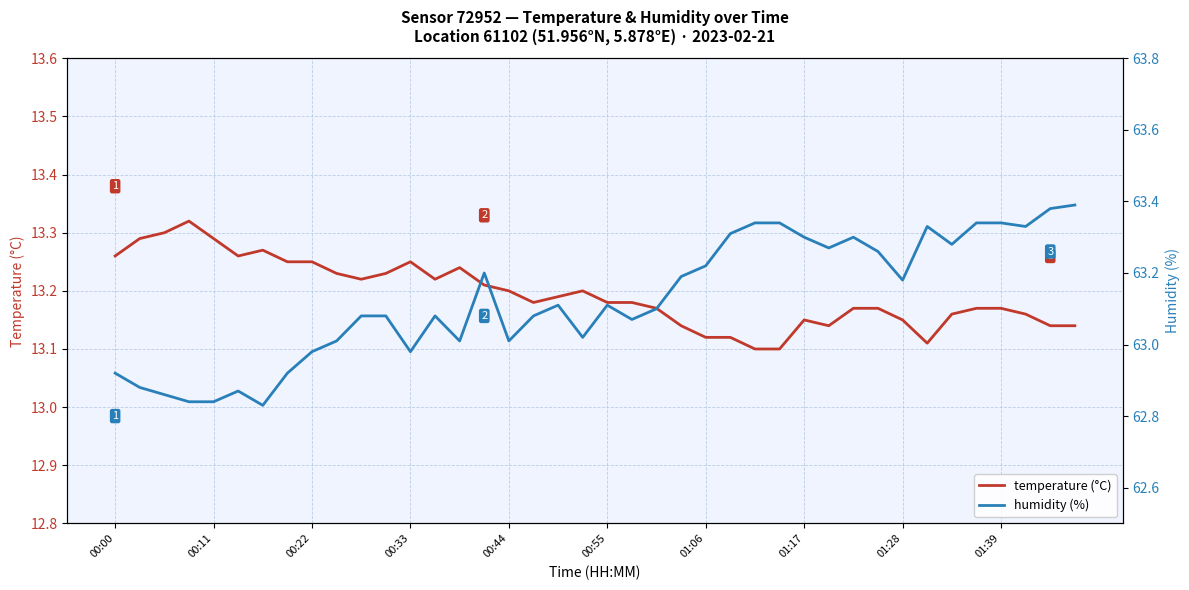

Which has a higher value, 38 or 14?

14